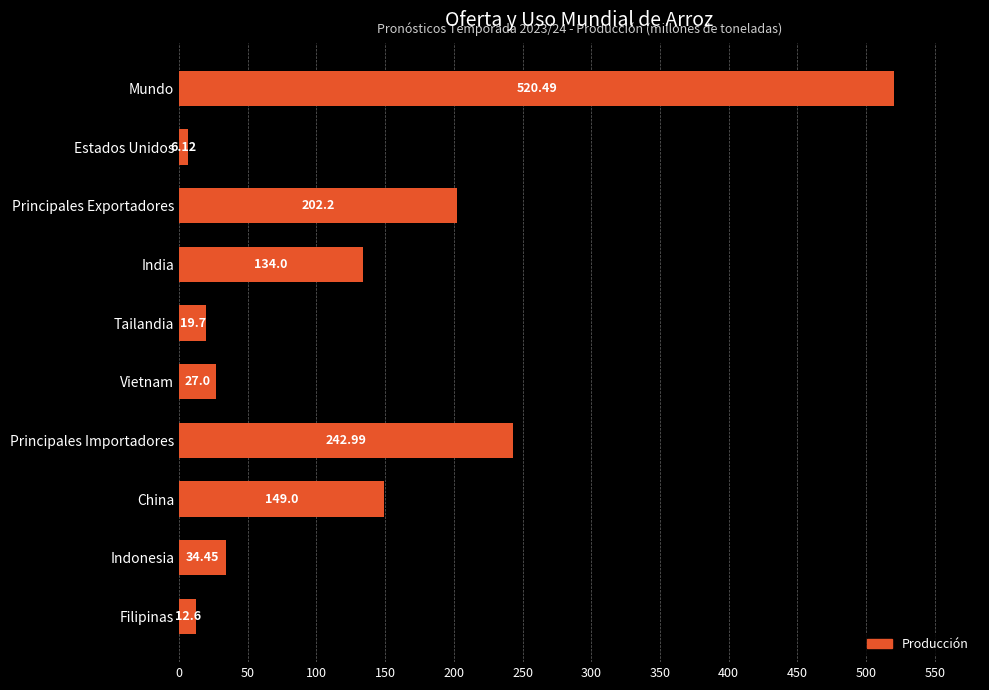

What is the change in value from Principales Importadores to China?

-94.0